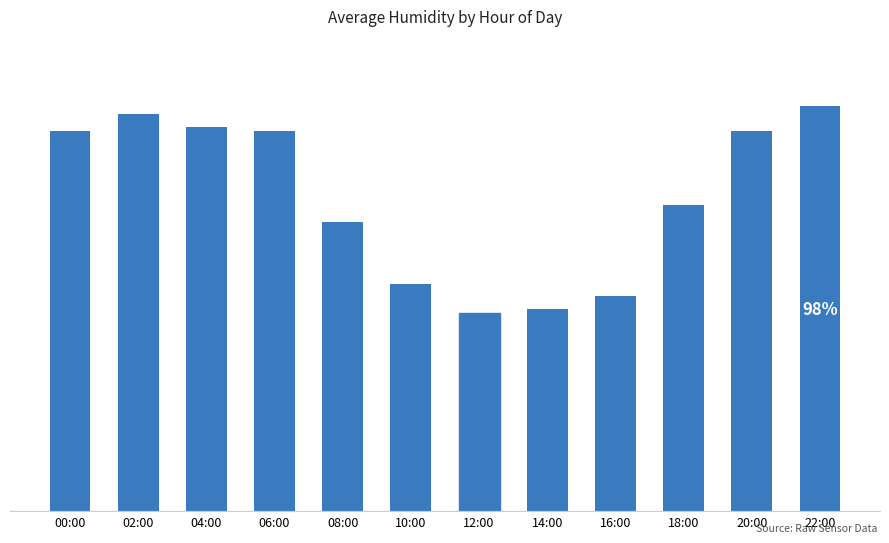

At which category does the chart reach its peak across all series?

22:00